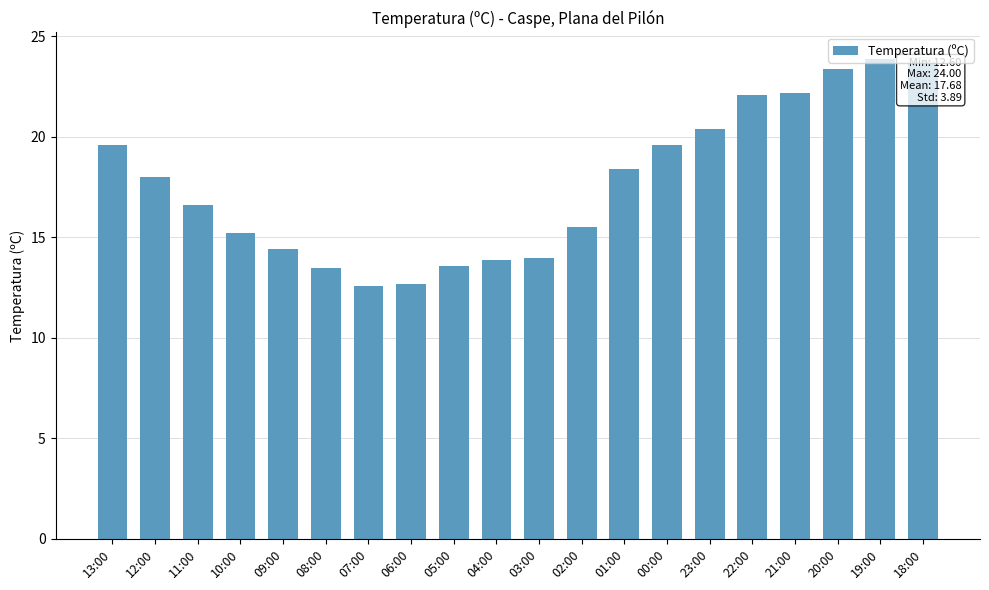

What is the difference between the values at 10:00 and 02:00?

0.3